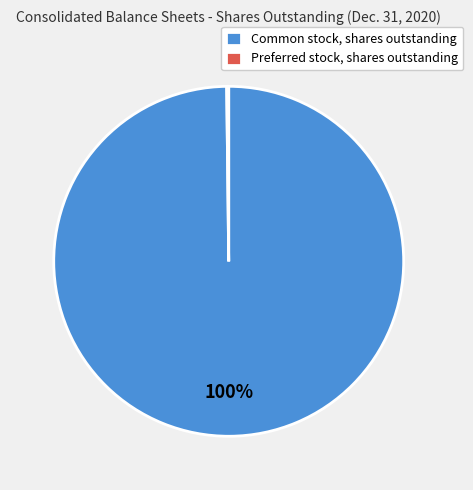

To the nearest percent, what portion does Common stock, shares outstanding represent?

100%